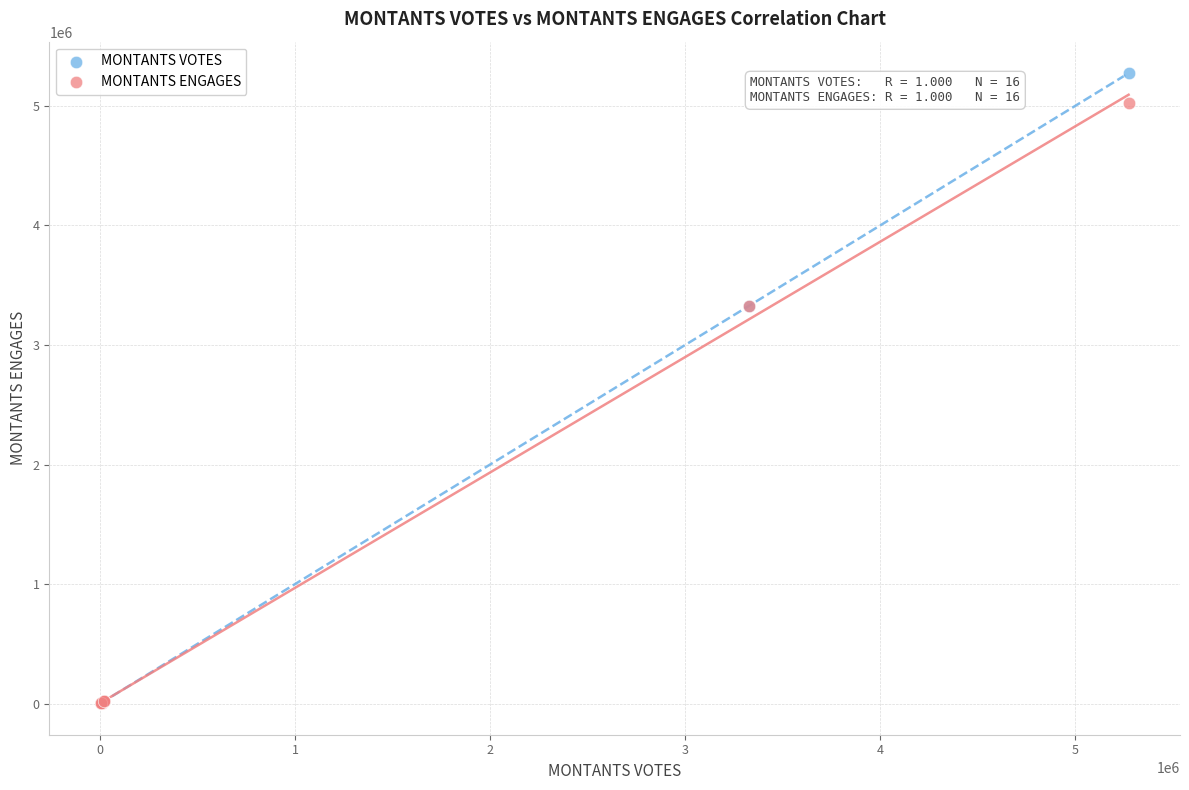

What are all the series names shown in the legend?

MONTANTS VOTES, MONTANTS ENGAGES